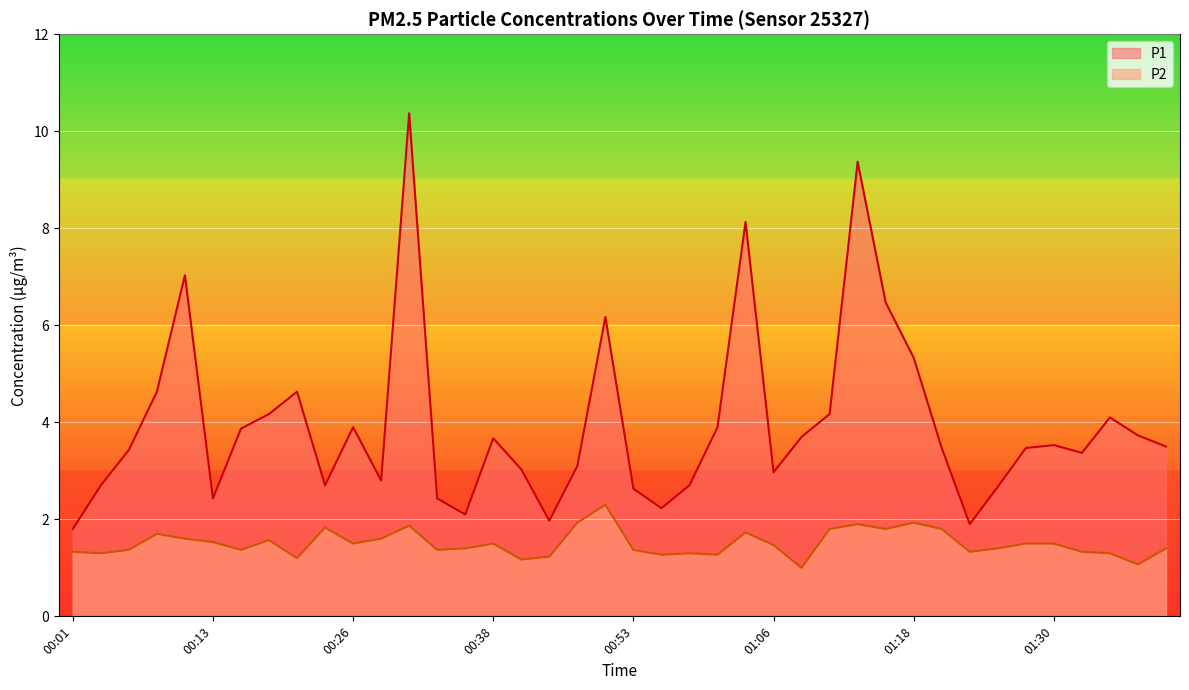

Reading right to left, what are all the values shown in this chart?

P1: 01:40=3.5	01:38=3.7	01:35=4.1	01:33=3.4	01:30=3.5	01:28=3.5	01:25=2.7	01:23=1.9	01:20=3.5	01:18=5.3	01:15=6.5	01:13=9.4	01:10=4.2	01:08=3.7	01:06=3.0	01:03=8.1	01:01=3.9	00:58=2.7	00:56=2.2	00:53=2.6	00:51=6.2	00:48=3.1	00:43=2.0	00:40=3.0	00:38=3.7	00:35=2.1	00:33=2.4	00:30=10.4	00:28=2.8	00:26=3.9	00:23=2.7	00:21=4.6	00:18=4.2	00:16=3.9	00:13=2.4	00:11=7.0	00:08=4.6	00:06=3.4	00:03=2.7	00:01=1.8
P2: 01:40=1.4	01:38=1.1	01:35=1.3	01:33=1.3	01:30=1.5	01:28=1.5	01:25=1.4	01:23=1.3	01:20=1.8	01:18=1.9	01:15=1.8	01:13=1.9	01:10=1.8	01:08=1.0	01:06=1.5	01:03=1.7	01:01=1.3	00:58=1.3	00:56=1.3	00:53=1.4	00:51=2.3	00:48=1.9	00:43=1.2	00:40=1.2	00:38=1.5	00:35=1.4	00:33=1.4	00:30=1.9	00:28=1.6	00:26=1.5	00:23=1.8	00:21=1.2	00:18=1.6	00:16=1.4	00:13=1.5	00:11=1.6	00:08=1.7	00:06=1.4	00:03=1.3	00:01=1.3